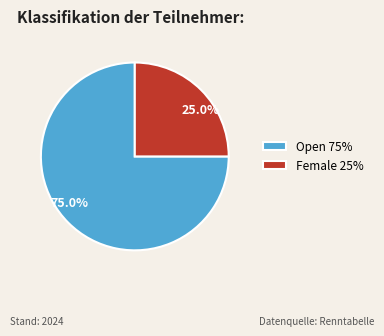

Is the sum of Female 25% and Open 75% greater than half?

Yes